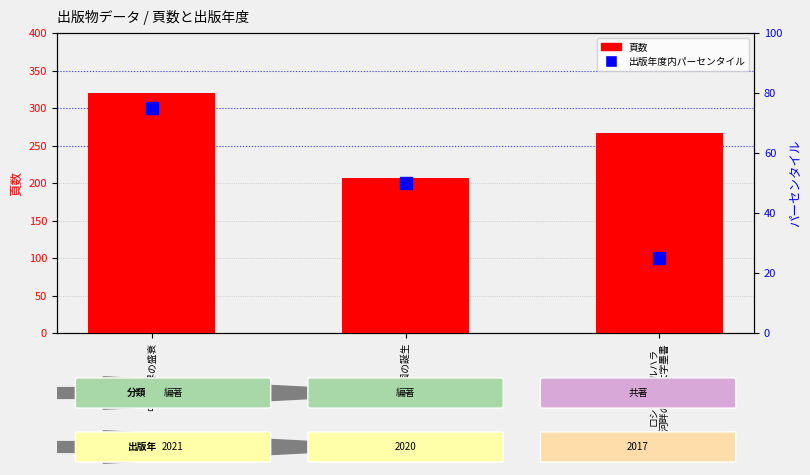

Reading right to left, extract all data points from this chart.

頁数: 267	207	320
出版年度内パーセンタイル: 25	50	75